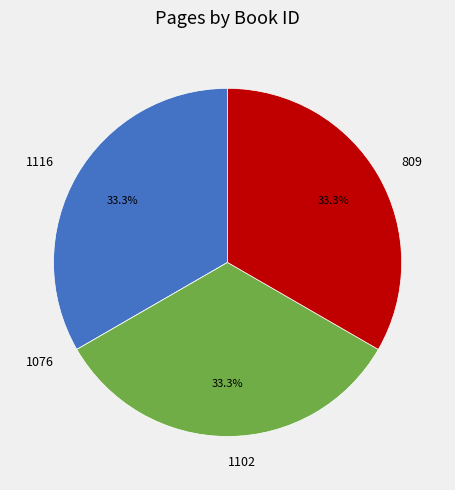

What is the ratio of the value at 1116 to the value at 1102?

1.0